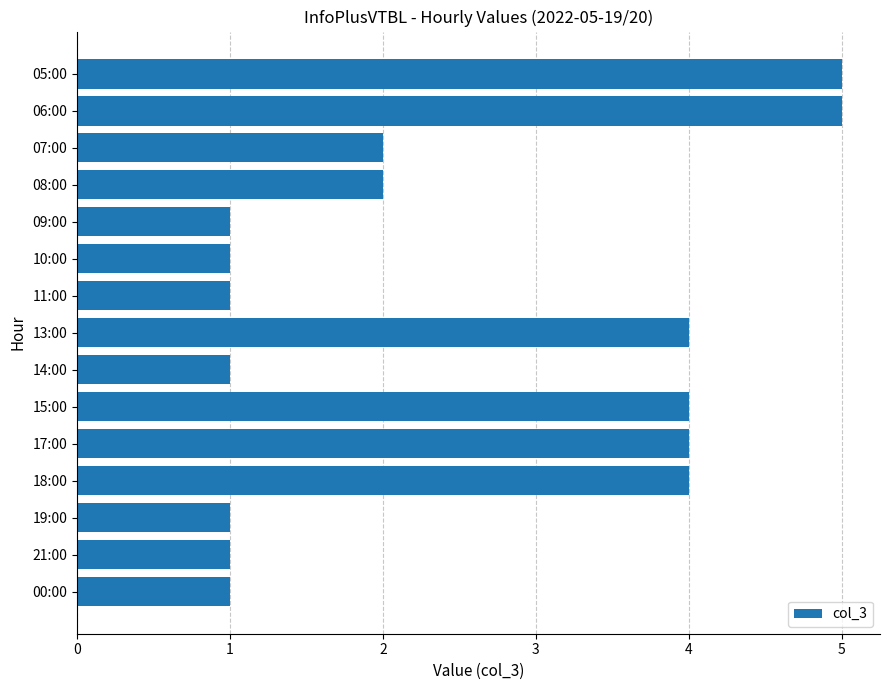

Between 06:00 and 13:00, which is larger?

06:00